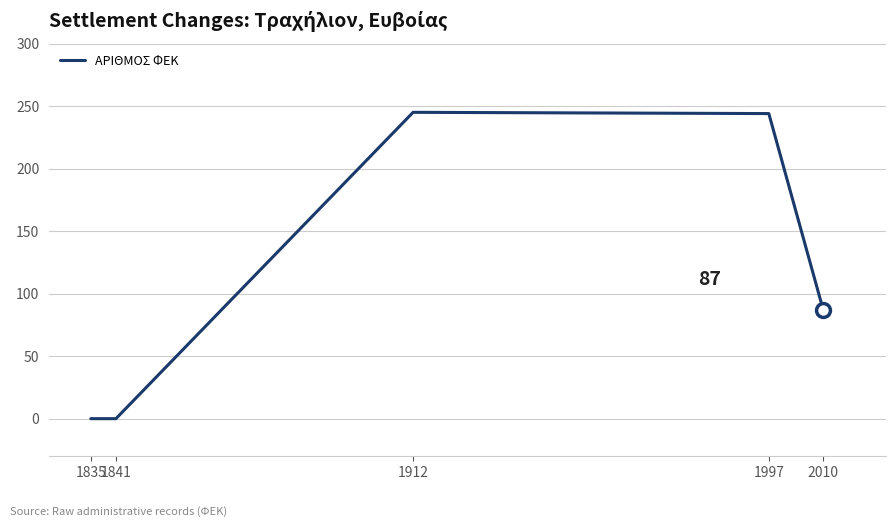

Where does the data first go above 87?

1912